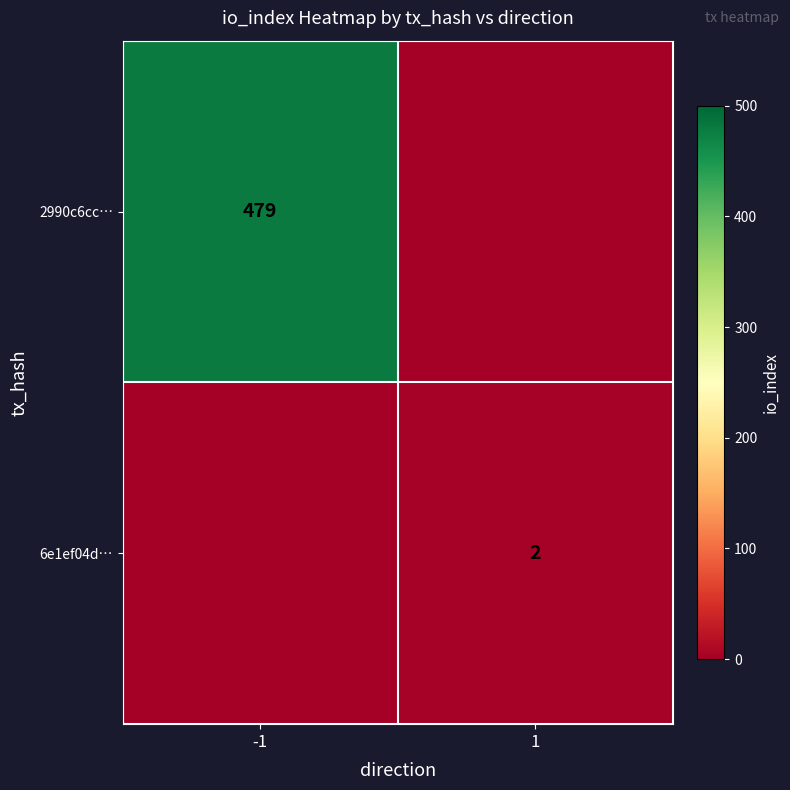

Is it true that 6e1ef04d… equals 2 at 1?

True